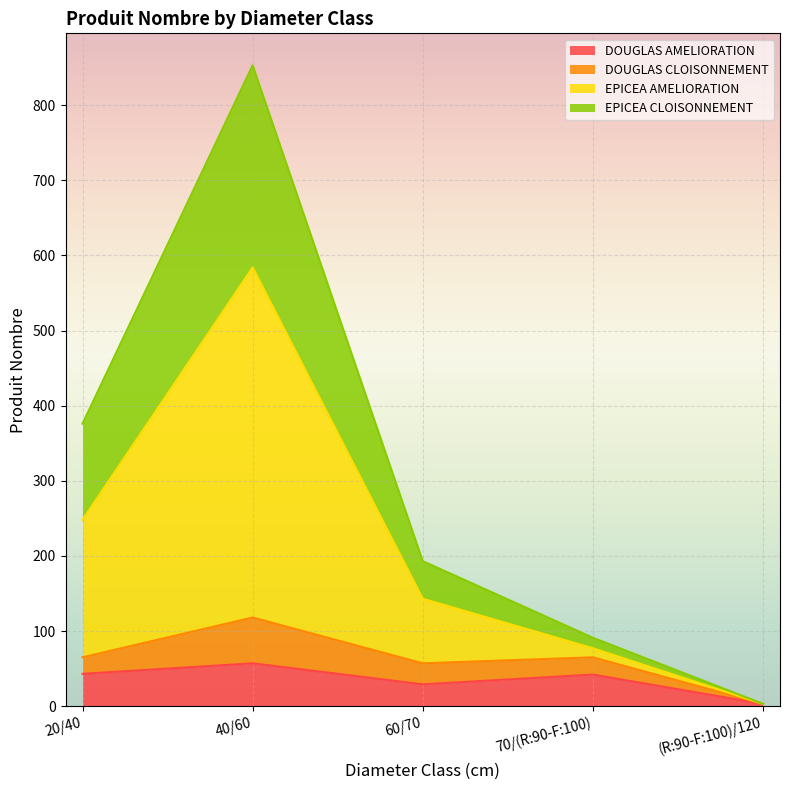

True or false: DOUGLAS AMELIORATION has a value of 29 at 60/70.

True